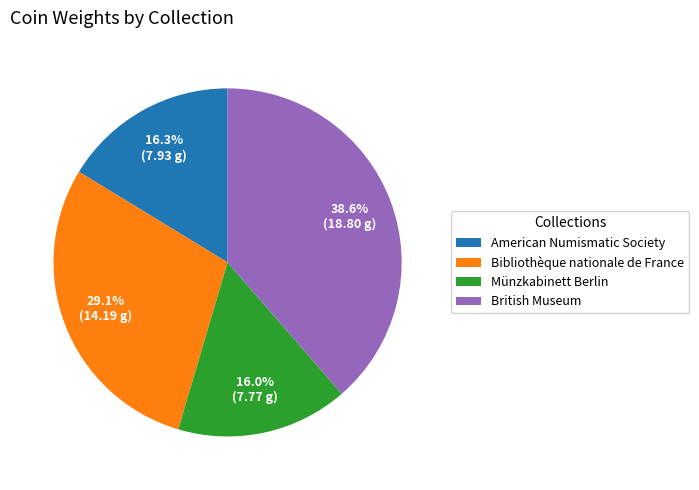

Which slice is the largest?

British Museum